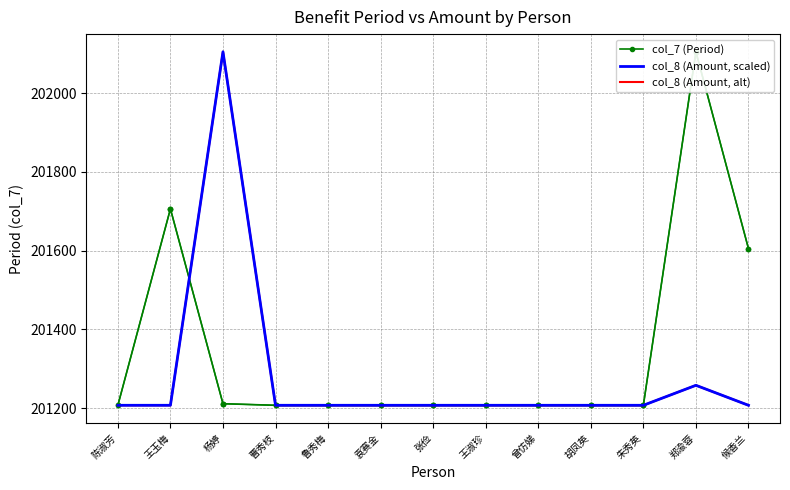

Reading left to right, transcribe all the data shown in this chart.

col_7 (Period): 陈淑芳=201207.0	王玉梅=201706.0	杨婷=201211.0	曹秀枝=201207.0	鲁秀梅=201207.0	袁赛金=201207.0	张俭=201207.0	王淑珍=201207.0	曾仿娣=201207.0	胡凤英=201207.0	朱秀英=201207.0	郑渝蓉=202105.0	候香兰=201605.0
col_8 (Amount, scaled): 陈淑芳=201207.0	王玉梅=201207.0	杨婷=202105.0	曹秀枝=201207.0	鲁秀梅=201207.0	袁赛金=201207.0	张俭=201207.0	王淑珍=201207.0	曾仿娣=201207.0	胡凤英=201207.0	朱秀英=201207.0	郑渝蓉=201257.8	候香兰=201207.0
col_8 (Amount, alt): 陈淑芳=201207.0	王玉梅=201207.0	杨婷=202105.0	曹秀枝=201207.0	鲁秀梅=201207.0	袁赛金=201207.0	张俭=201207.0	王淑珍=201207.0	曾仿娣=201207.0	胡凤英=201207.0	朱秀英=201207.0	郑渝蓉=201257.8	候香兰=201207.0